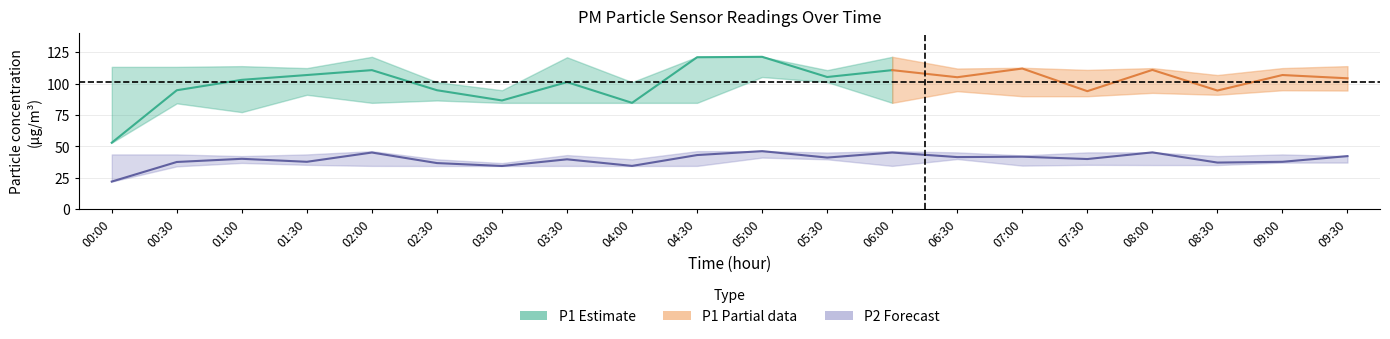

Rank the categories by P1 value from lowest to highest.

00:00, 04:00, 03:00, 07:30, 08:30, 00:30, 02:30, 03:30, 01:00, 09:30, 06:30, 05:30, 01:30, 09:00, 02:00, 06:00, 08:00, 07:00, 04:30, 05:00